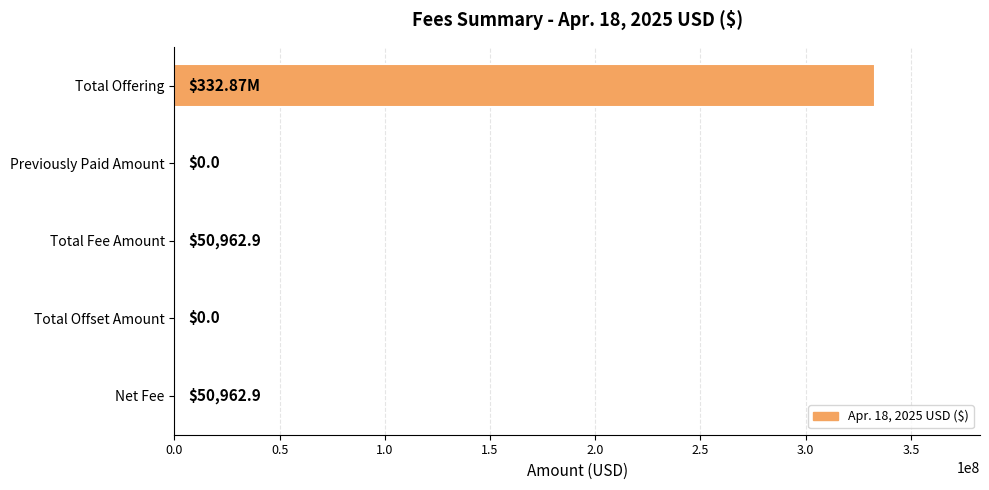

What is the sum of all values?

332975200.8